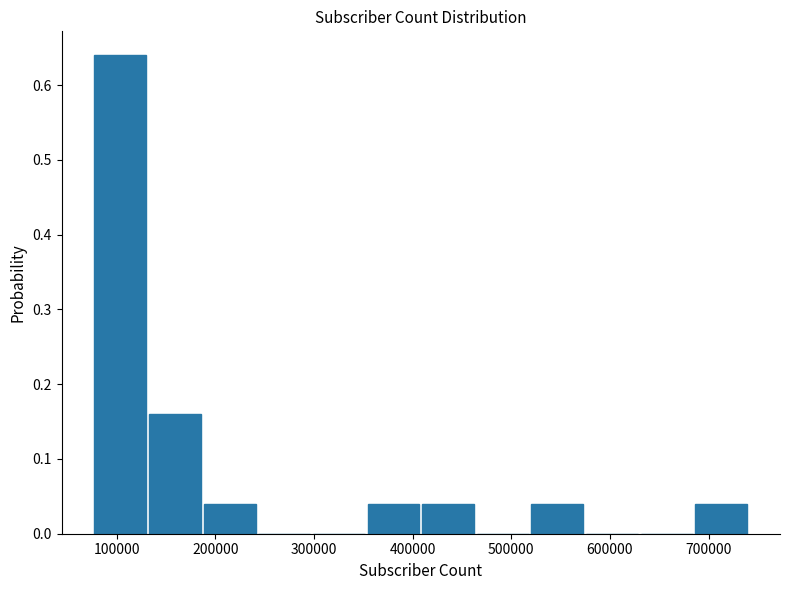

Reading left to right, list every bar in this chart as the range it spans on the x-axis followed by its height. Neither the bar edges nor the heights are printed on the chart, so give them approximately, as read against the axes.

80000 to 130000: 0.64
130000 to 190000: 0.16
190000 to 240000: 0.04
240000 to 300000: 0
300000 to 350000: 0
350000 to 410000: 0.04
410000 to 470000: 0.04
470000 to 520000: 0
520000 to 580000: 0.04
580000 to 630000: 0
630000 to 690000: 0
690000 to 740000: 0.04